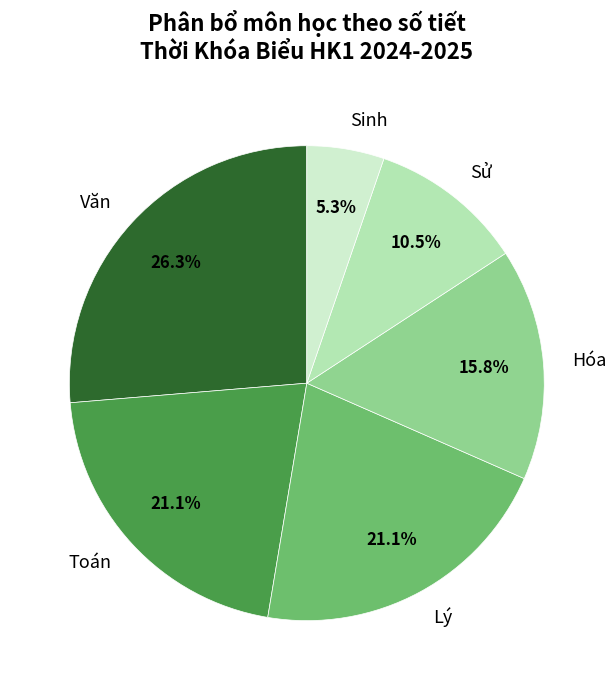

What percentage is the Lý slice, to the nearest percent?

21%